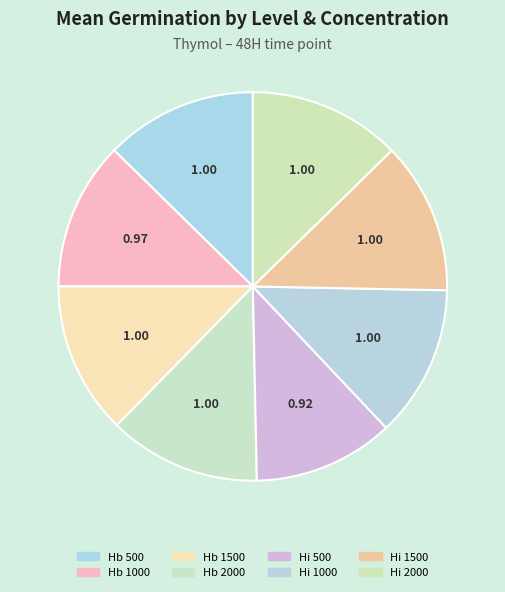

Count the number of slices in the pie.

8